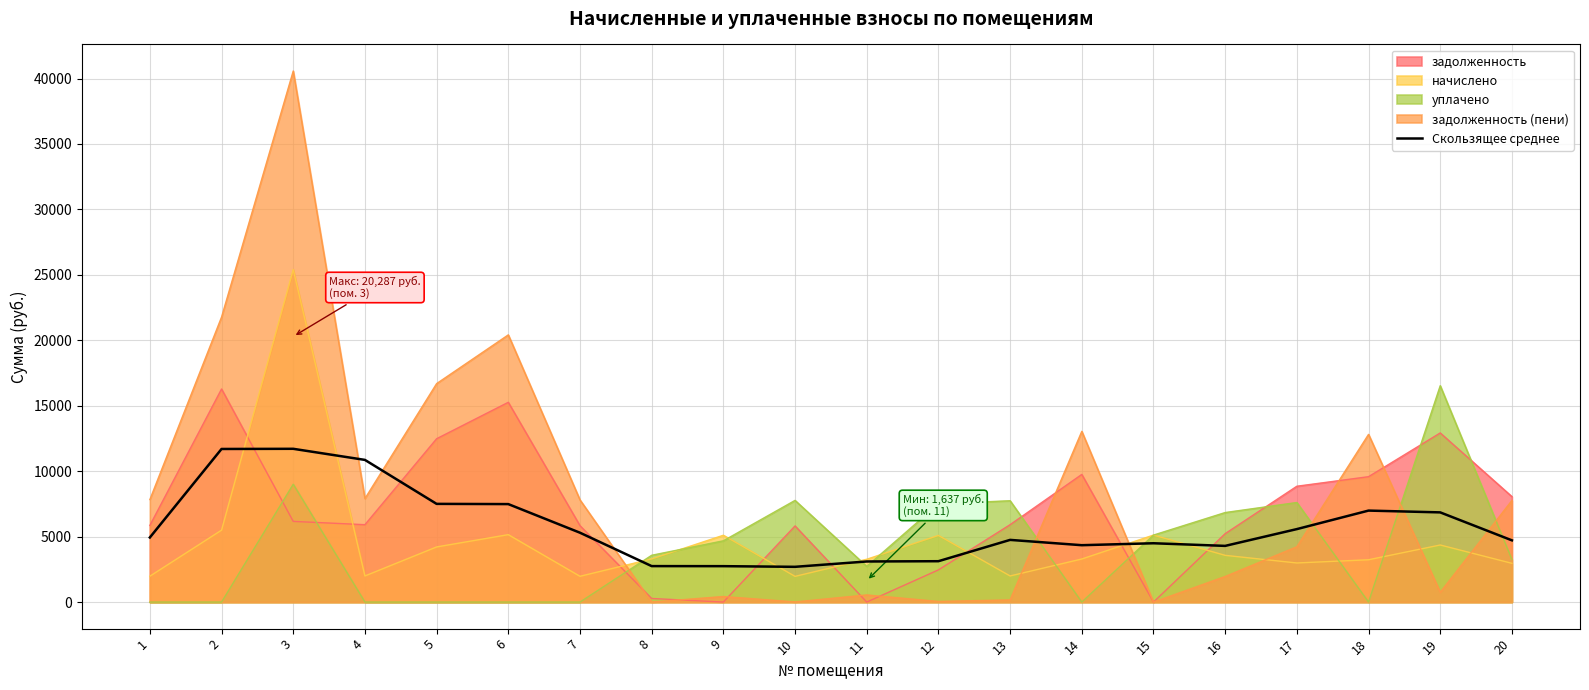

What is the maximum value shown in the chart?

40574.4